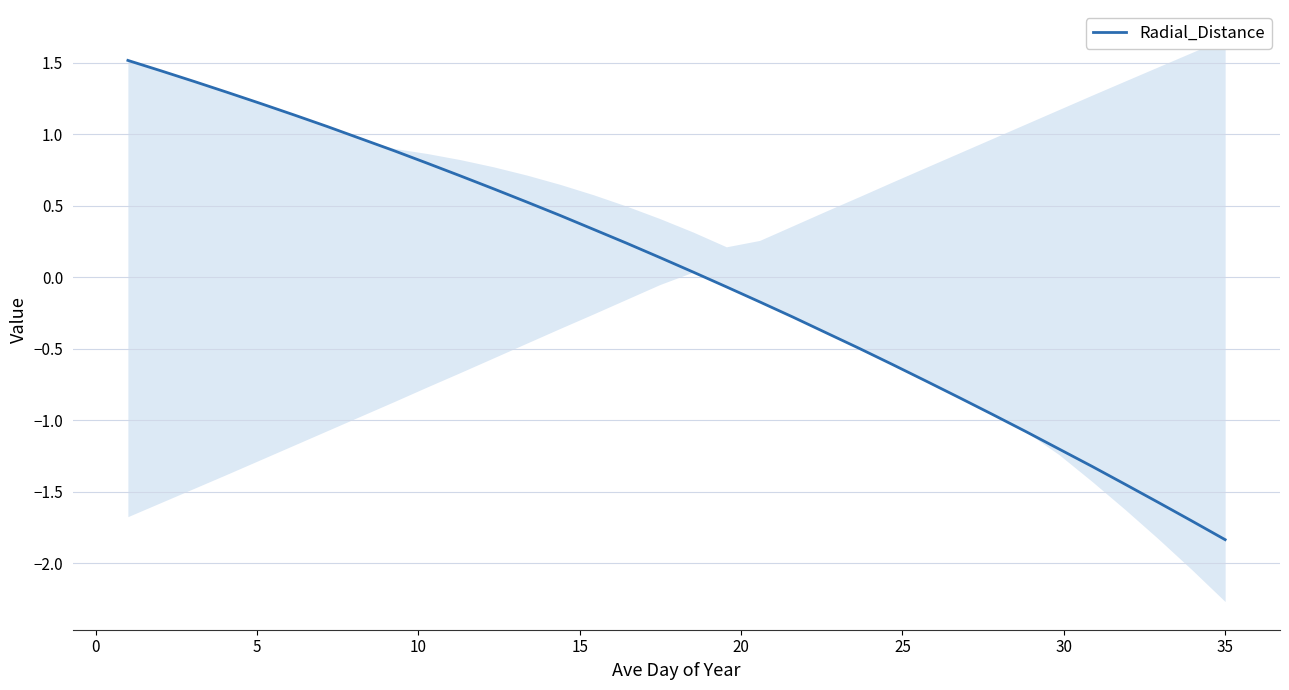

What is the value of the 30th point from the left?

-1.3